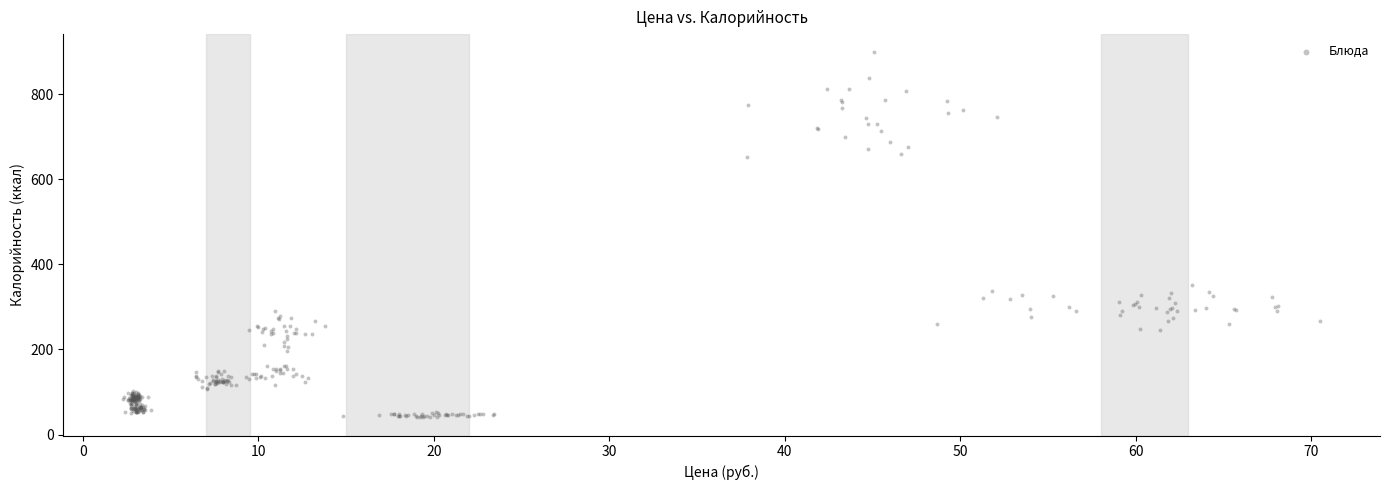

What is the range of Y values (max minus min)?

858.0